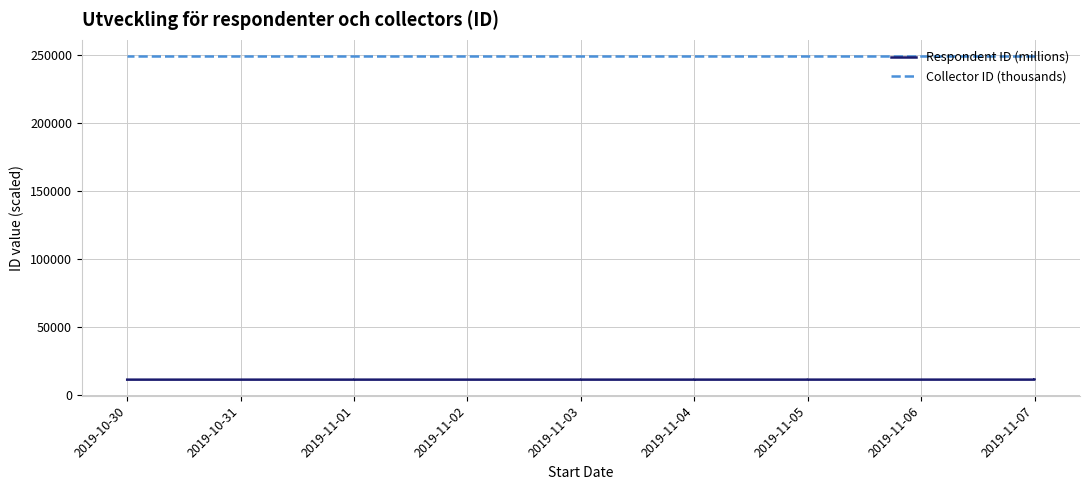

Is it true that Respondent ID (millions) equals 11110.9 at 2019-11-01?

True